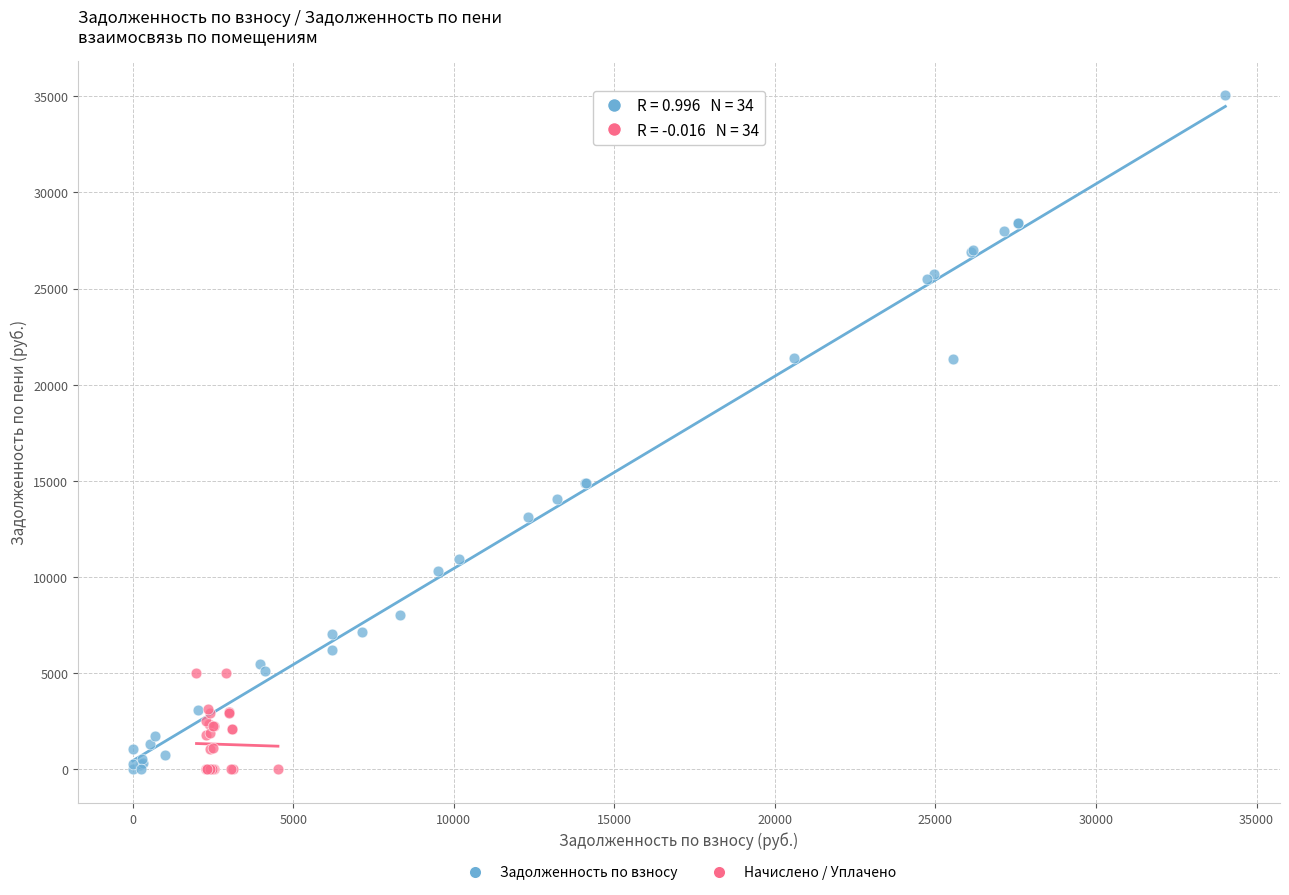

Which series has the widest spread of Y values?

Задолженность по взносу